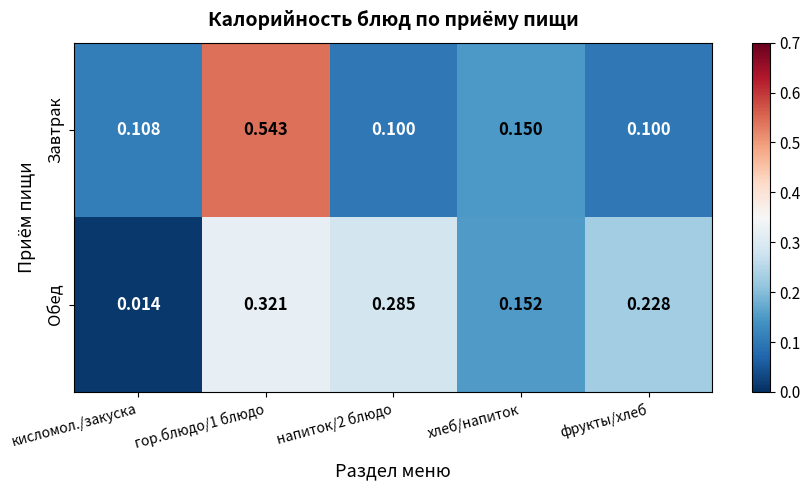

Which series has the largest total across all categories?

Завтрак